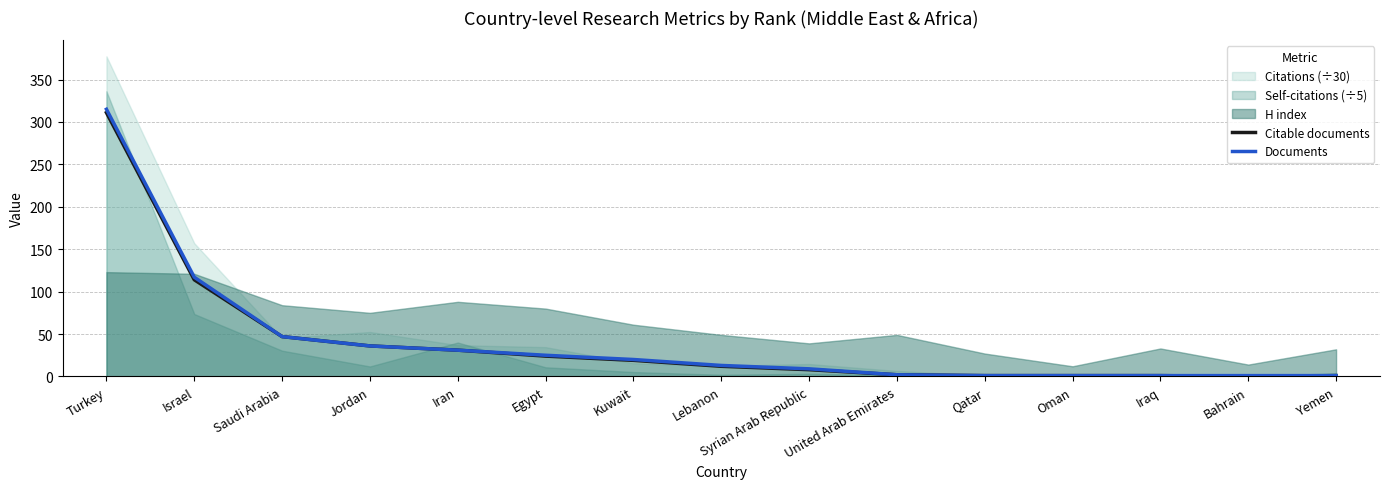

Is the value of Documents at Yemen greater than the value of Citable documents at United Arab Emirates?

No